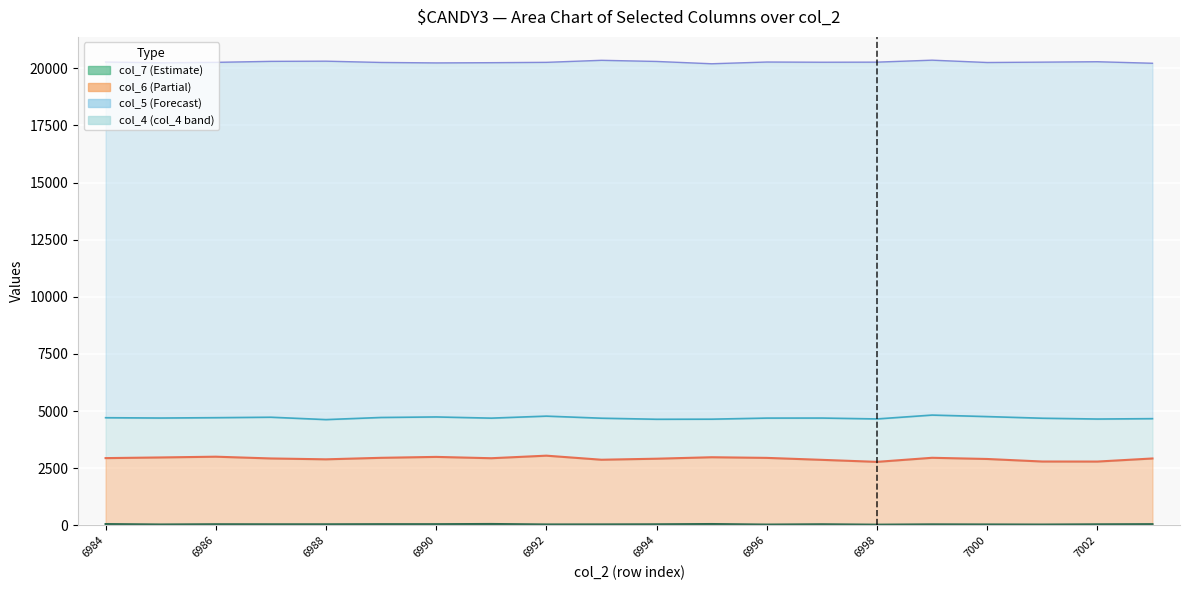

Are the bars horizontal?

No